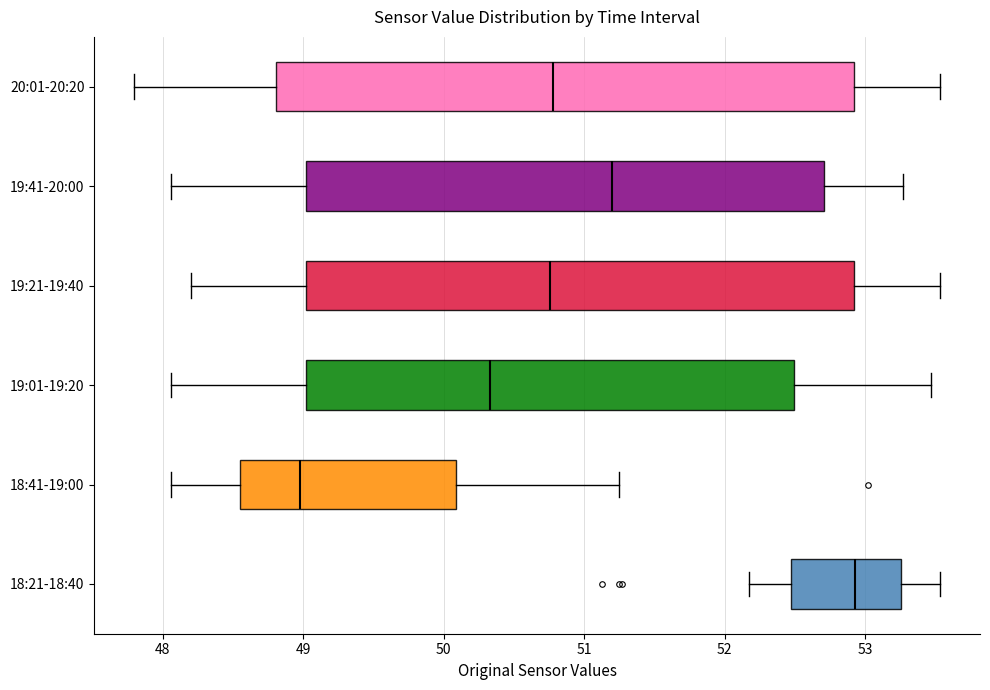

Where does the median line of the box for 19:01-19:20 sit on the x-axis? The values are not printed on the chart, so give them approximately, as read against the axis.

50.3